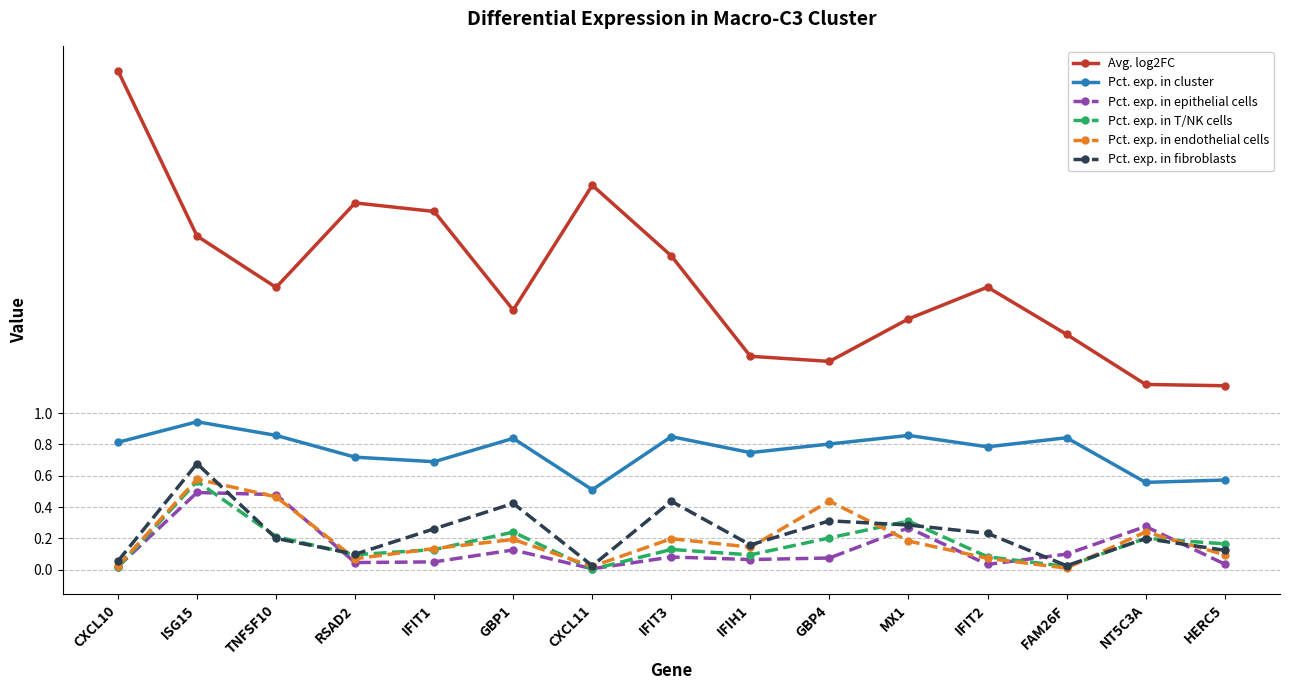

Does the chart display data point markers on the line(s)?

Yes